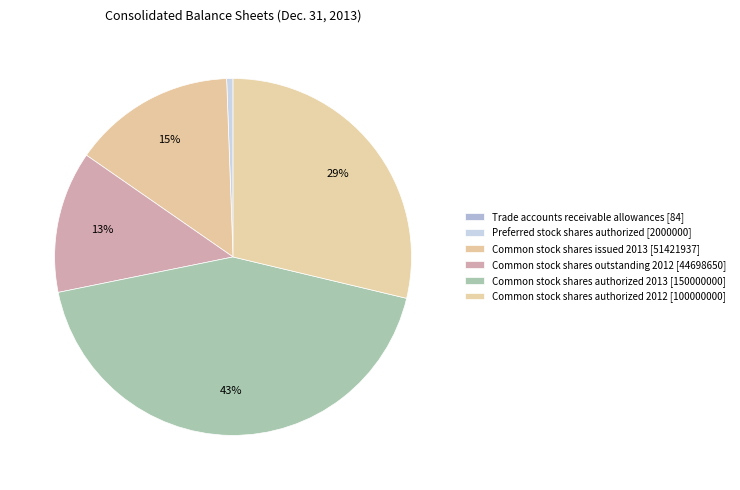

Is the sum of Preferred stock shares authorized [2000000] and Common stock shares authorized 2013 [150000000] greater than half?

No